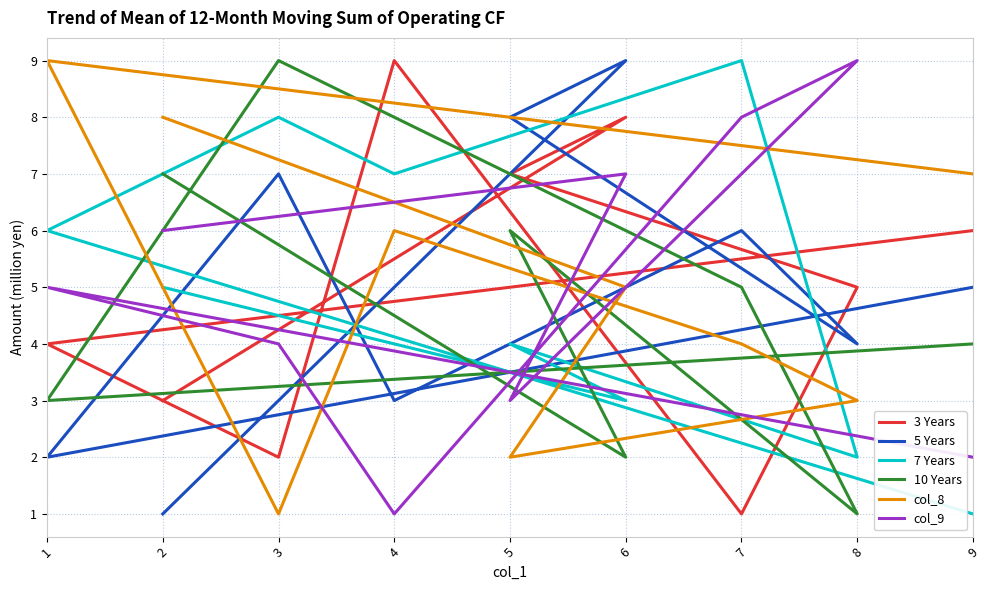

Does the chart display data point markers on the line(s)?

No